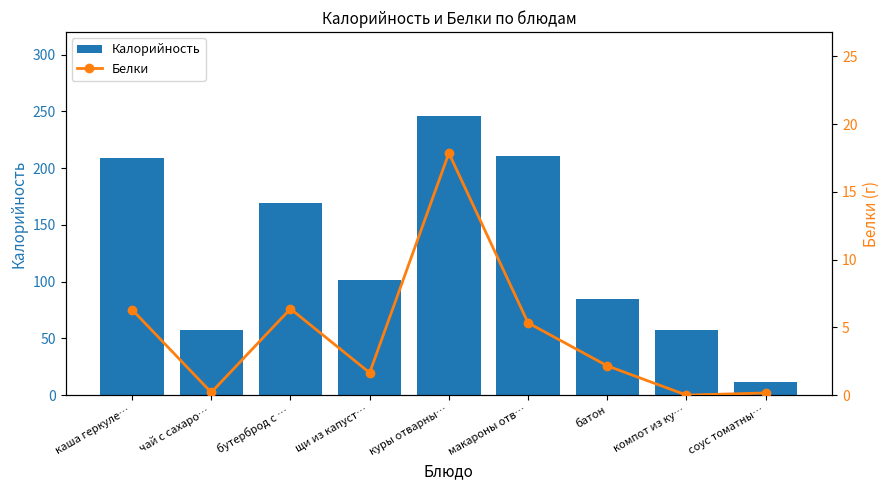

Which category has the lowest value in the Белки series?

компот из ку…